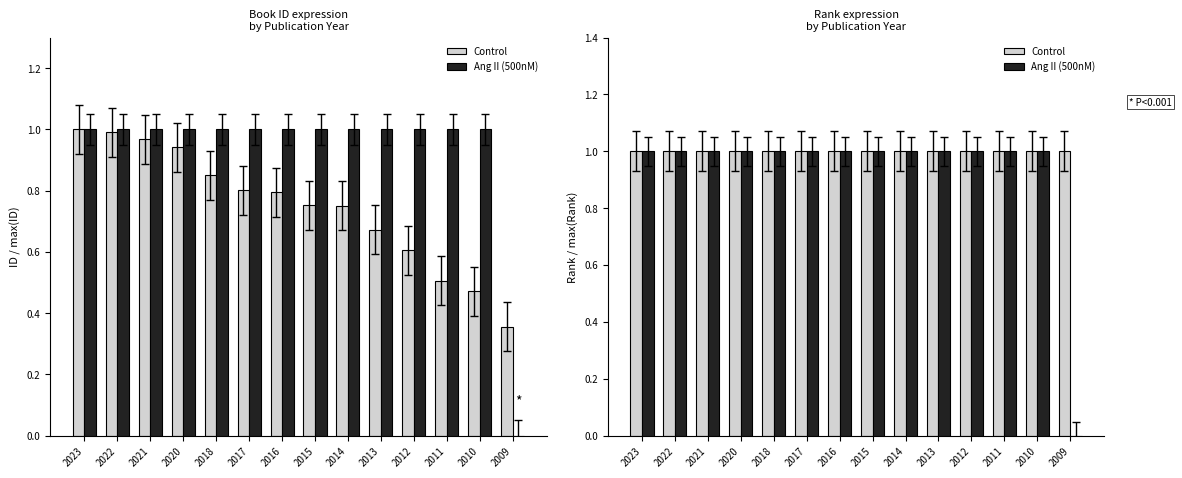

Reading left to right, what are all the values shown in this chart?

Control: 2023=1	2022=1	2021=1	2020=1	2018=1	2017=1	2016=1	2015=1	2014=1	2013=1	2012=1	2011=1	2010=1	2009=1
Ang II (500nM): 2023=1	2022=1	2021=1	2020=1	2018=1	2017=1	2016=1	2015=1	2014=1	2013=1	2012=1	2011=1	2010=1	2009=0